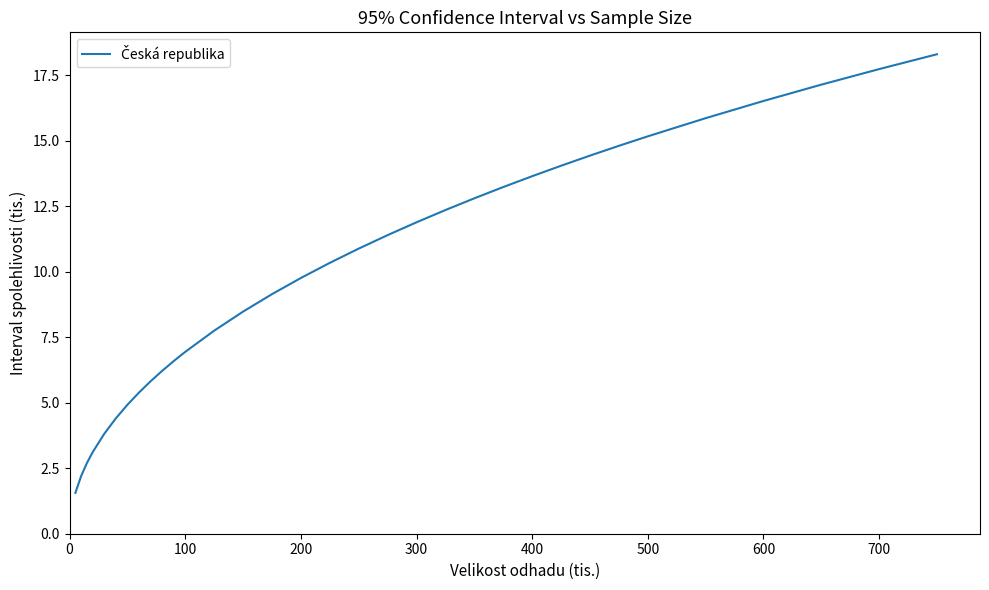

What is the difference between the second highest and minimum values?

16.2